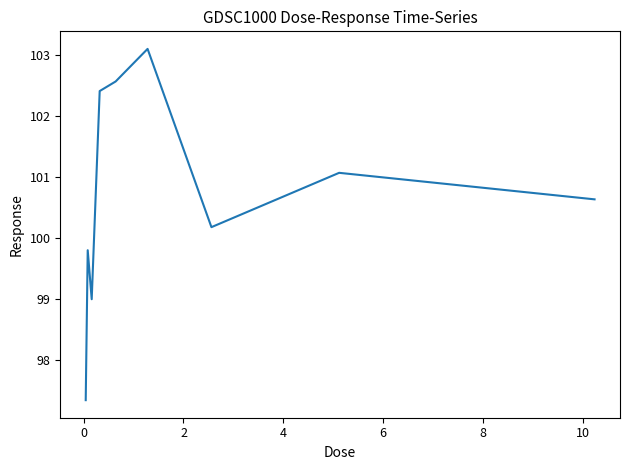

What is the greatest value displayed?

103.1